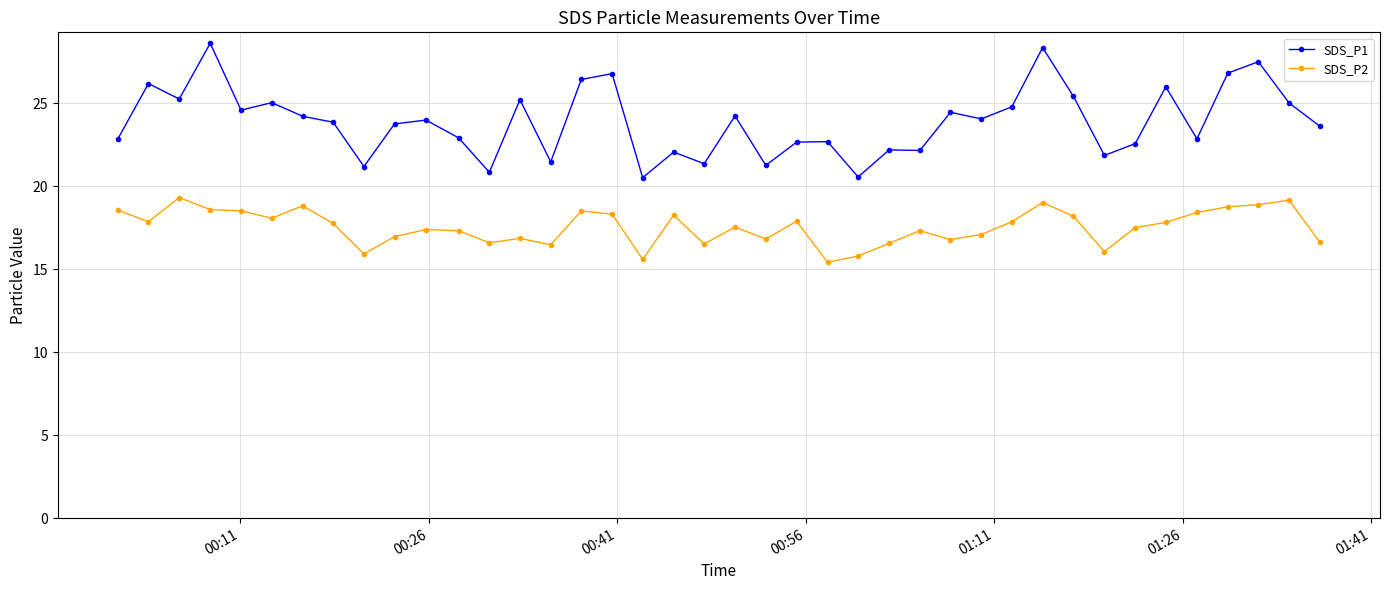

True or false: SDS_P1 and SDS_P2 intersect in this chart.

False